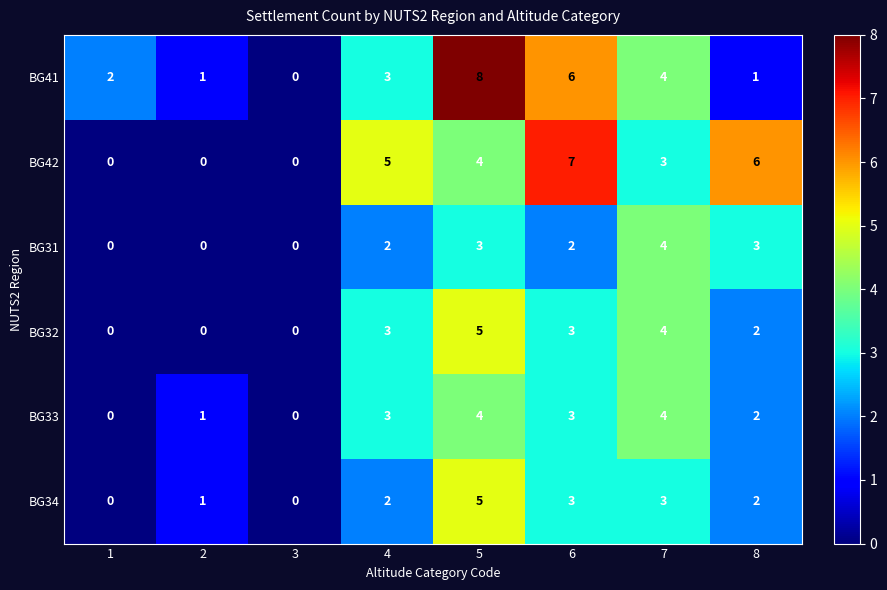

What is the greatest value displayed?

8